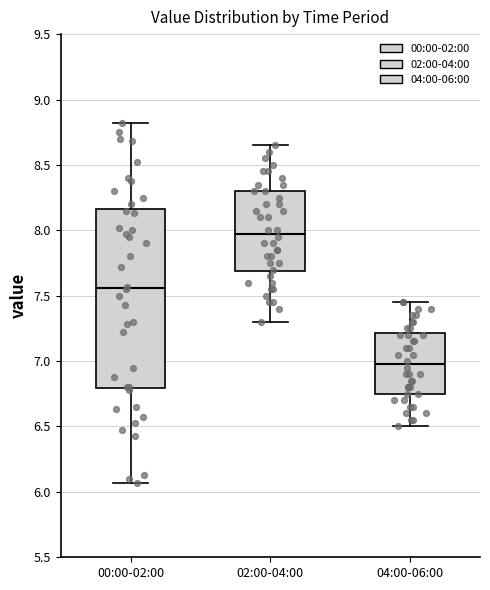

Reading left to right, transcribe this box plot: for each box, give where its median line is, the range the box spans, and where its two whiskers end, as read against the y-axis. The values are not printed on the chart, so give them approximately, as read against the axis.

00:00-02:00: median 7.55, box 6.80 to 8.15, whiskers 6.05 to 8.80
02:00-04:00: median 8.00, box 7.70 to 8.30, whiskers 7.30 to 8.65
04:00-06:00: median 7.00, box 6.75 to 7.20, whiskers 6.50 to 7.45